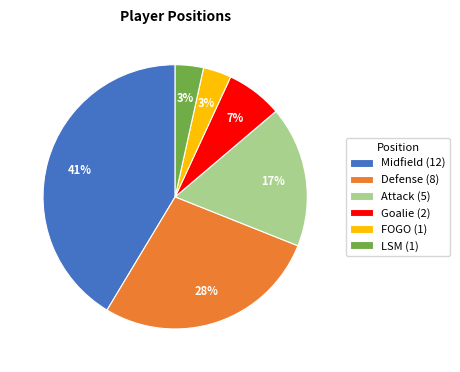

Combined, do FOGO (1) and Midfield (12) account for over 50%?

No